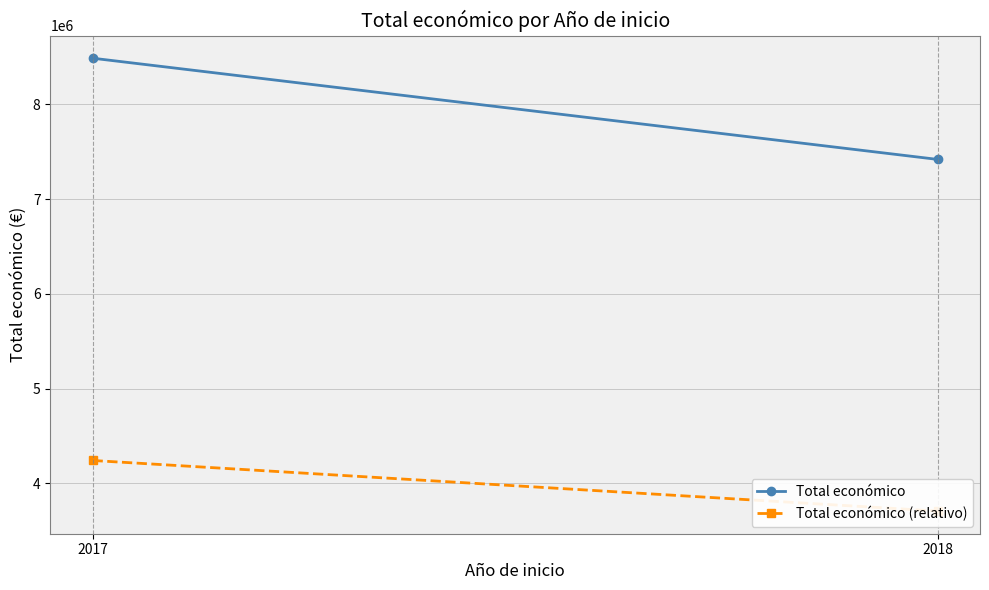

Is it true that Total económico equals 8484999.0 at 2017?

True